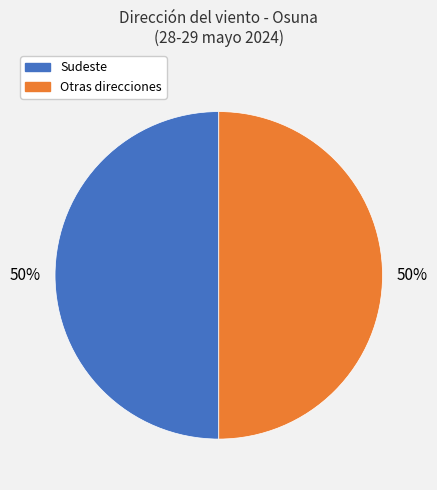

To the nearest percent, what is the average slice percentage?

50%